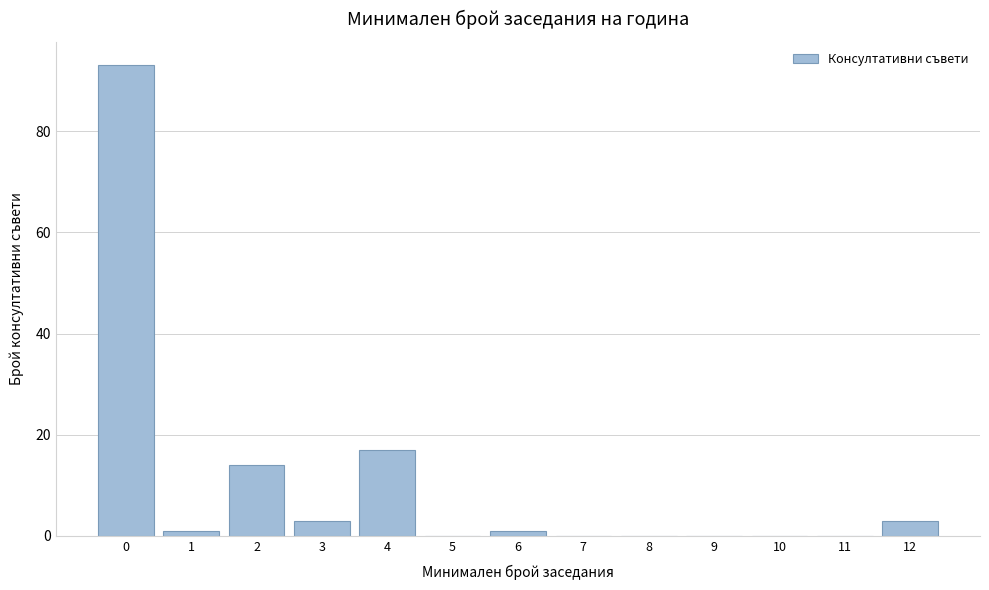

Reading left to right, extract all data points from this chart.

0=93	1=1	2=14	3=3	4=17	5=0	6=1	7=0	8=0	9=0	10=0	11=0	12=3